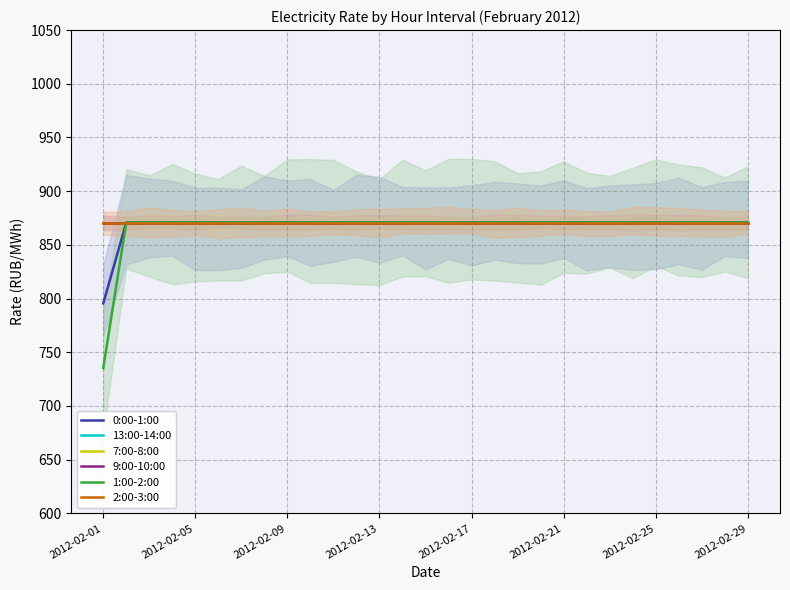

True or false: 7:00-8:00 and 2:00-3:00 intersect in this chart.

False